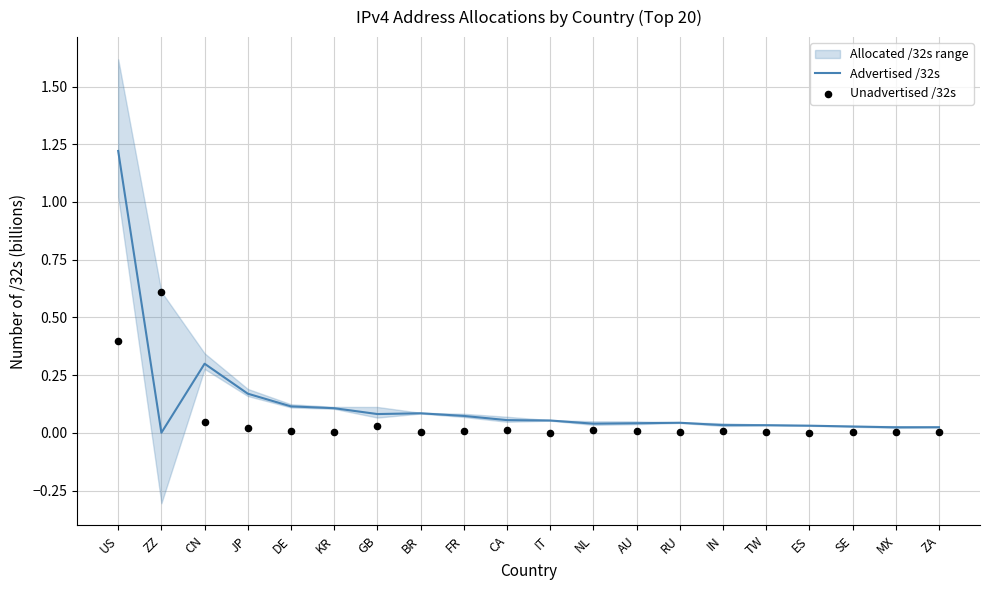

Which series has the largest total across all categories?

Advertised /32s